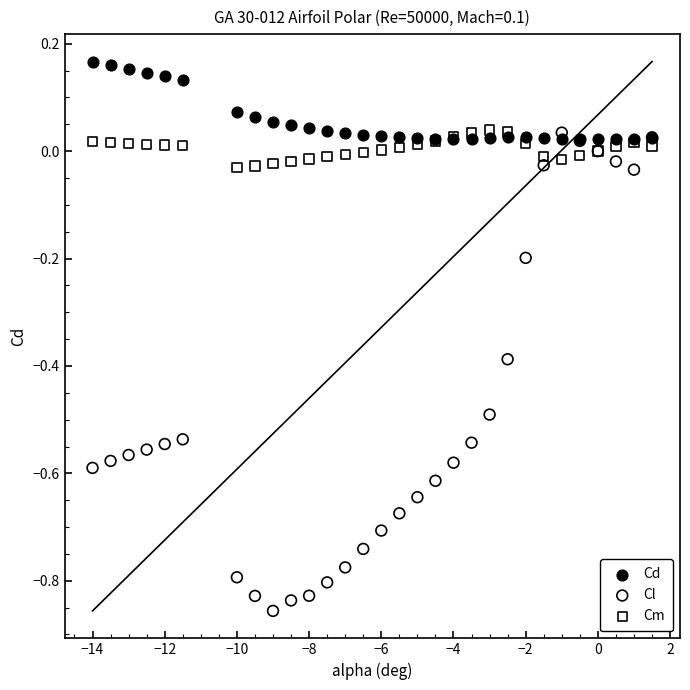

Which series reaches the maximum Y coordinate?

Cd